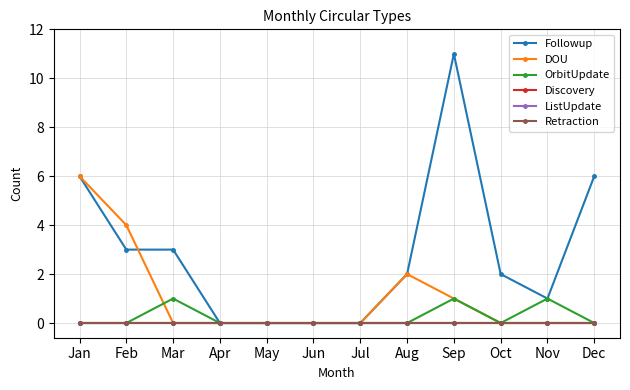

Between Aug and Oct, which series saw the biggest shift?

DOU